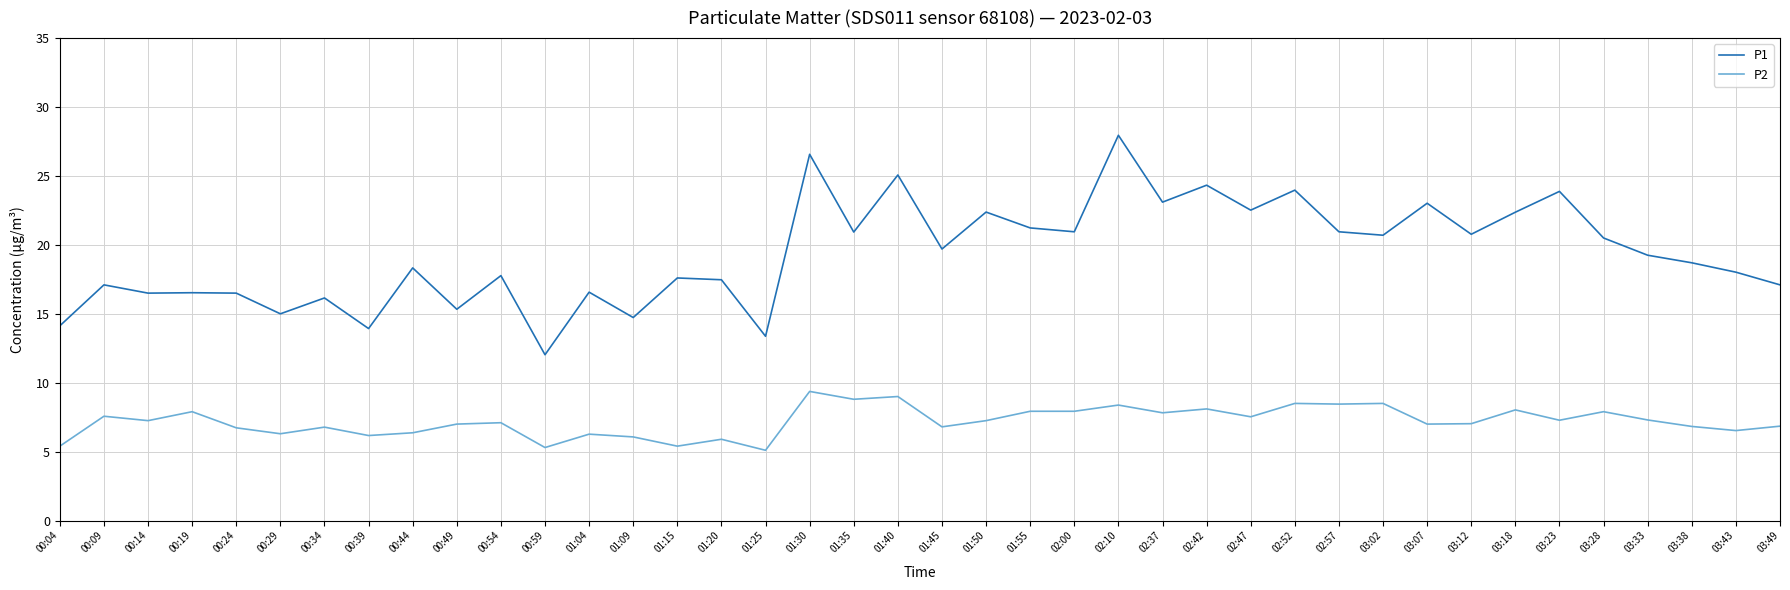

What is the highest value of the P2 series?

9.4